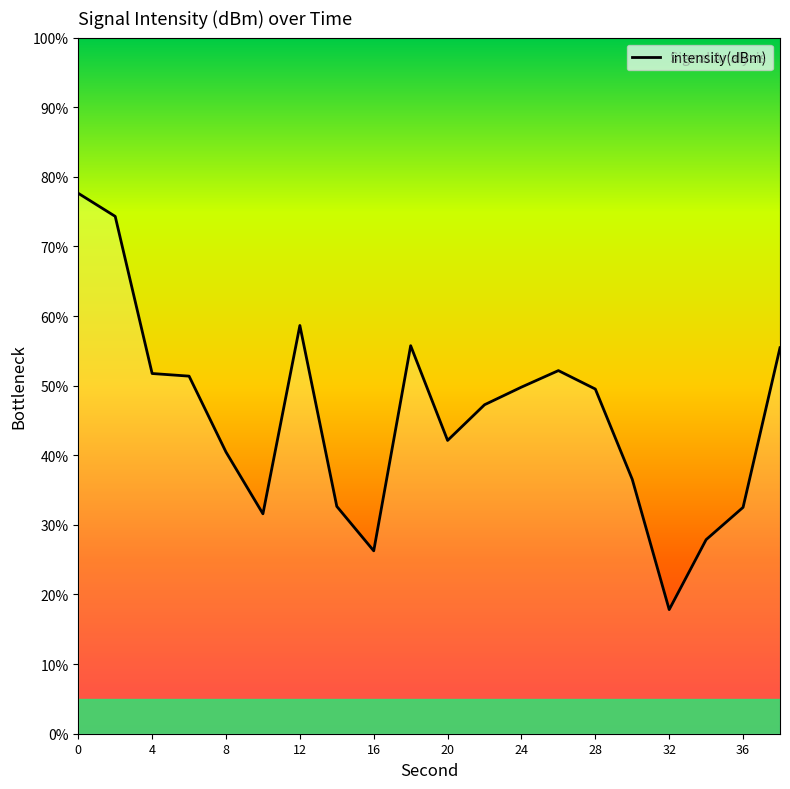

What is the sum of all values?

911.5